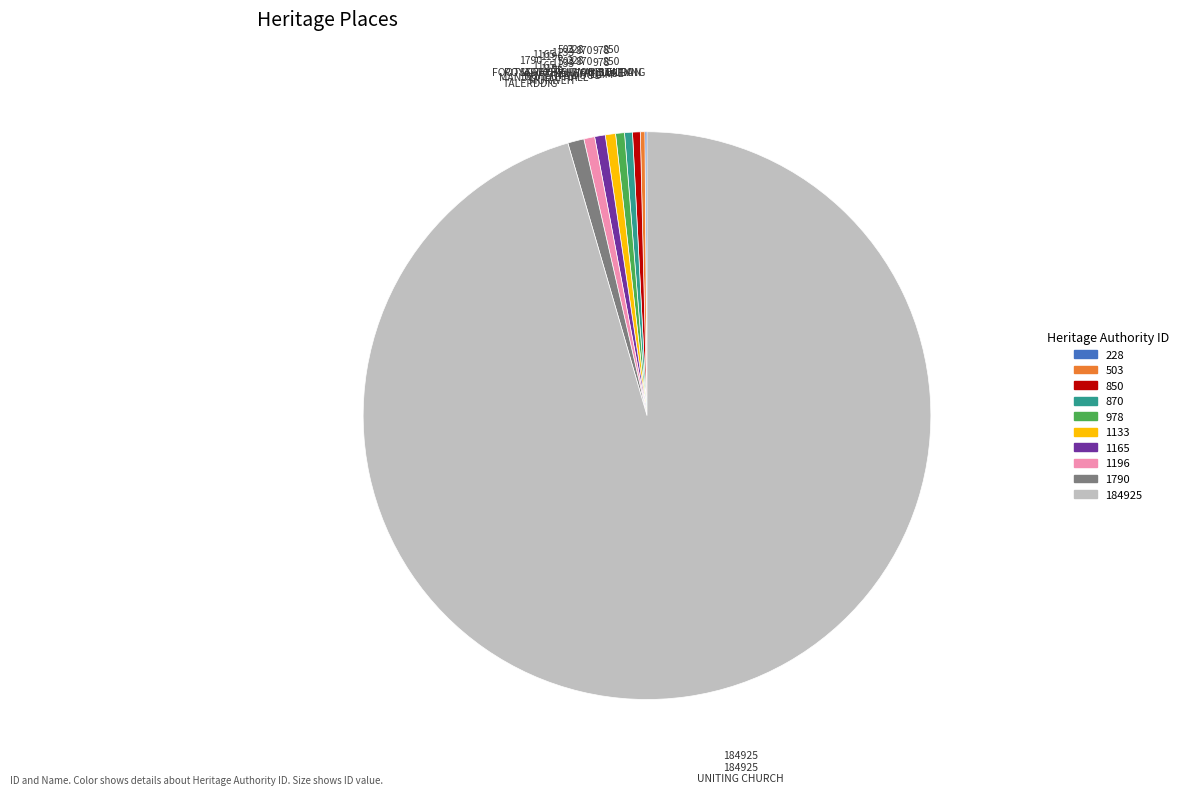

Does any single category account for the majority?

Yes